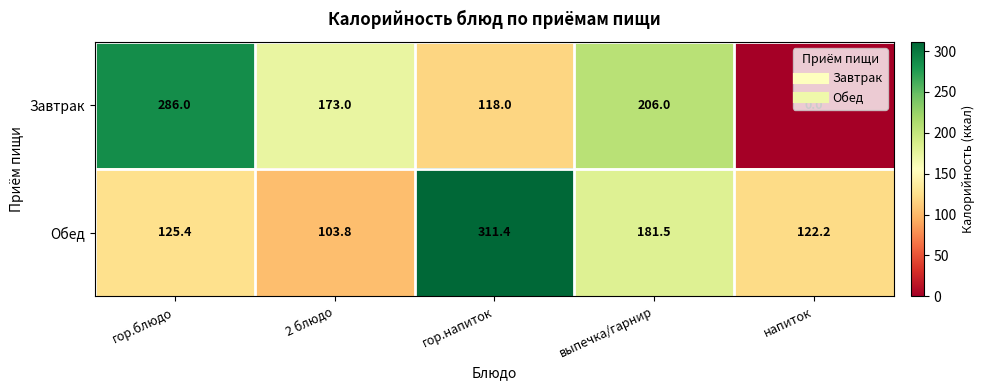

What is the difference between the maximum and minimum values in the Обед series?

207.6